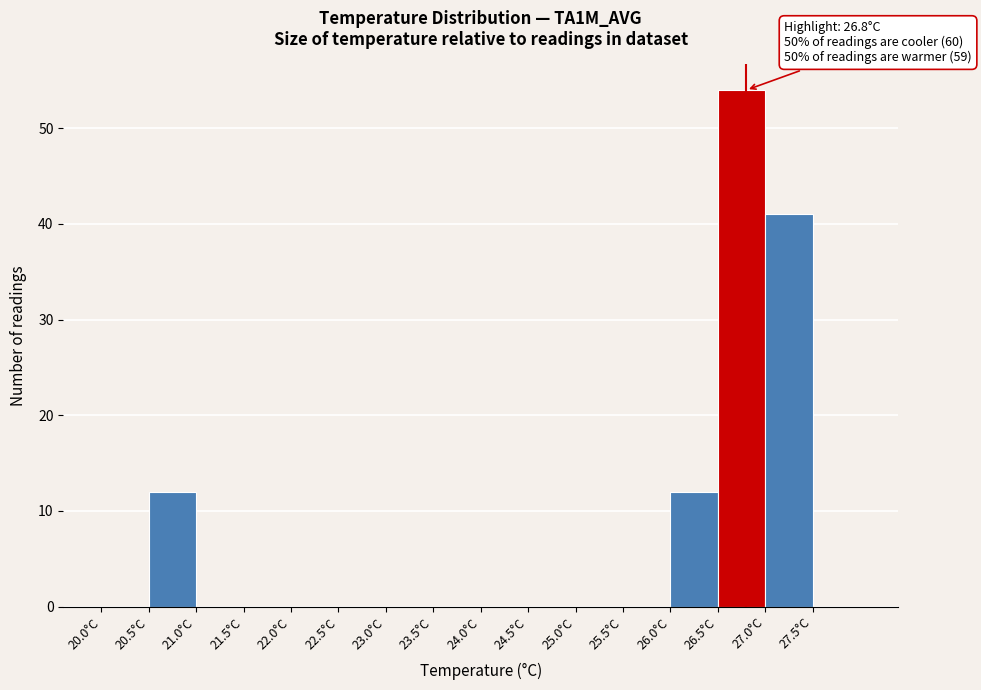

Which range on the x-axis has the tallest bar?

26.5 to 27.0